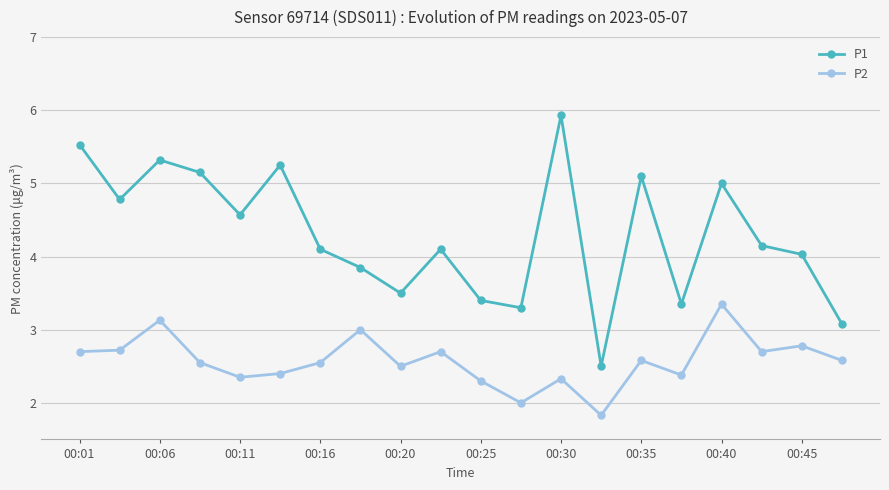

Which series has the widest spread of values?

P1